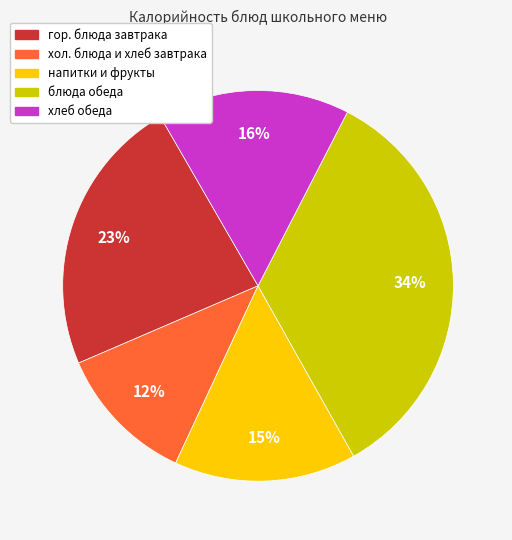

To the nearest percent, what is the average slice percentage?

20%